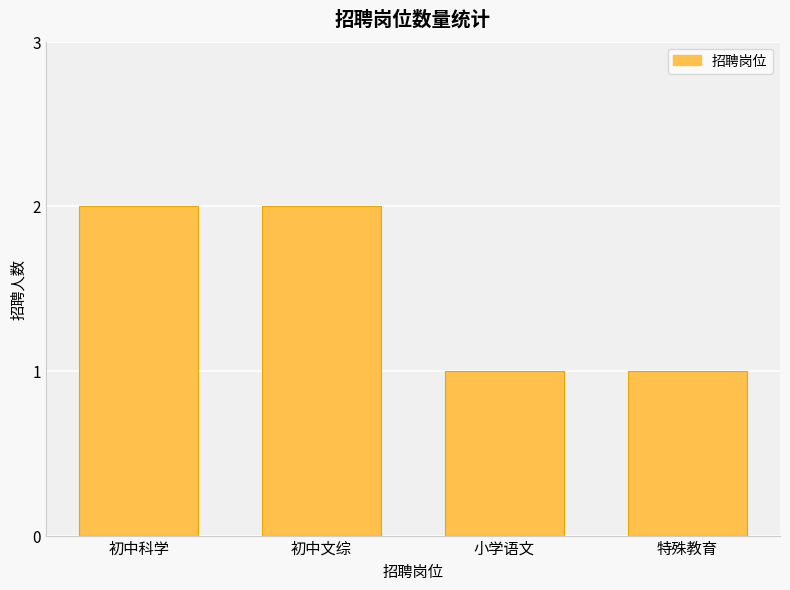

Reading left to right, extract all data points from this chart.

初中科学=2	初中文综=2	小学语文=1	特殊教育=1